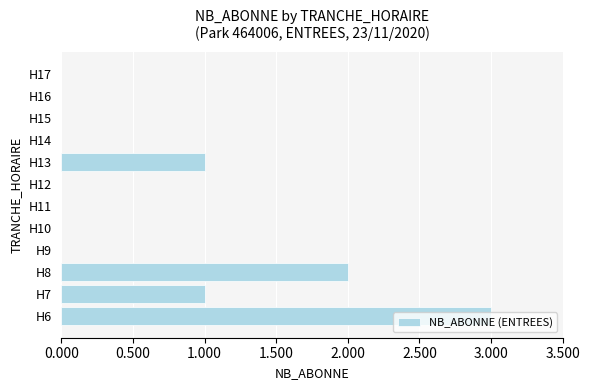

Are the bars horizontal?

Yes